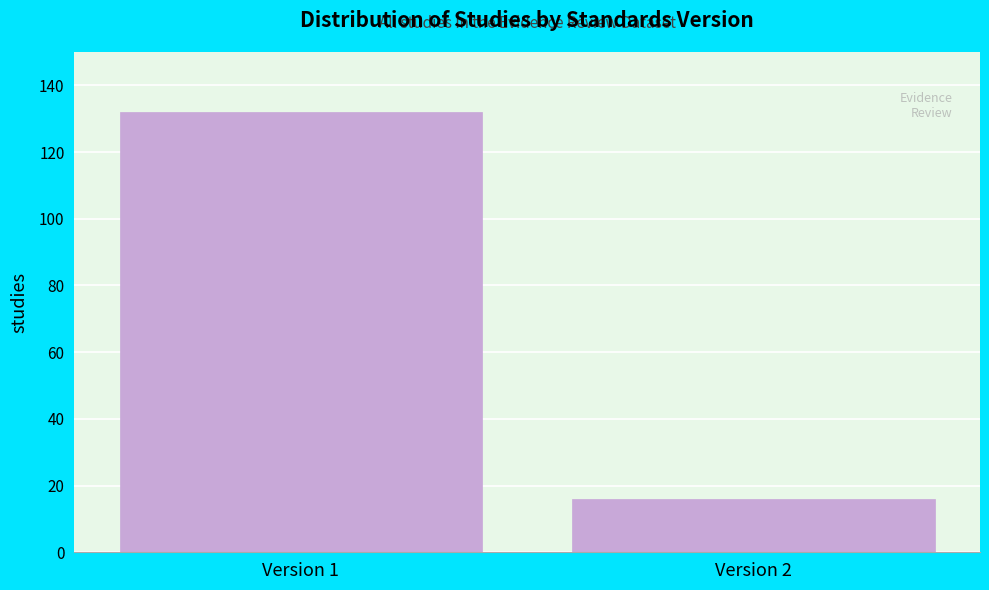

Reading right to left, what are all the values shown in this chart?

Version 2=16	Version 1=132